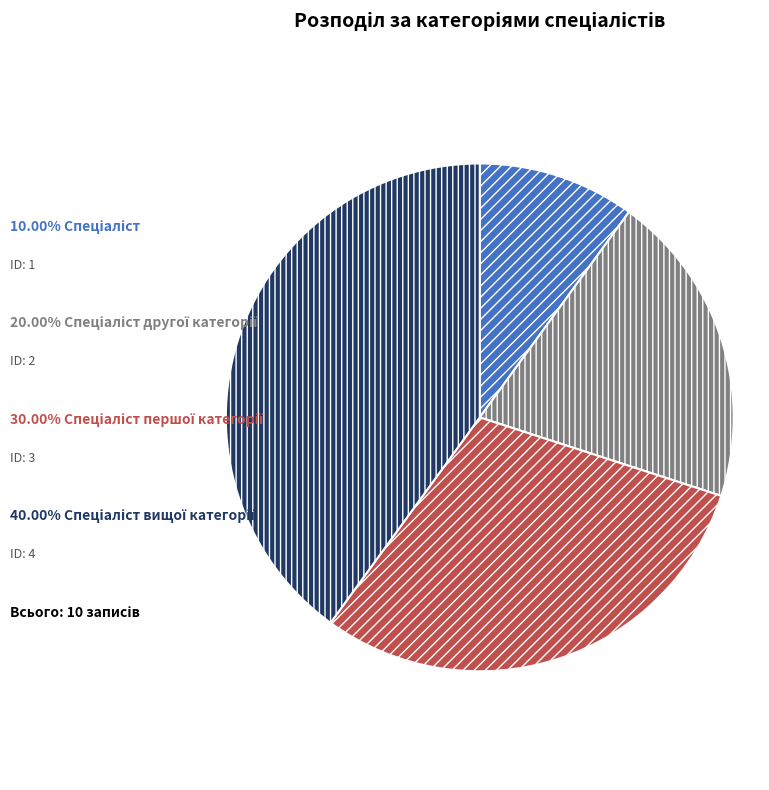

Is there any slice that represents more than half of the pie?

No